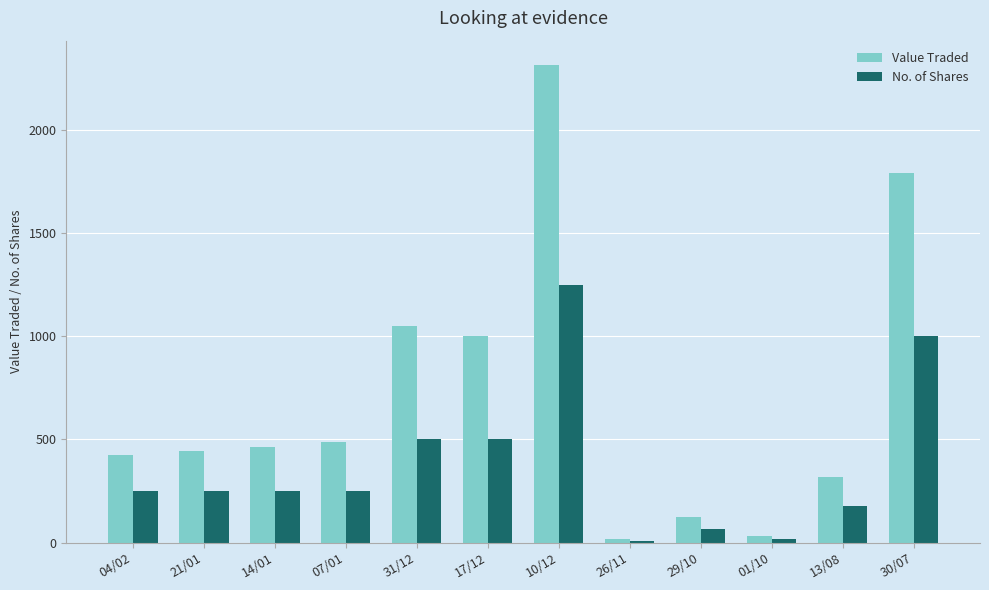

What is the average value of the Value Traded series?

706